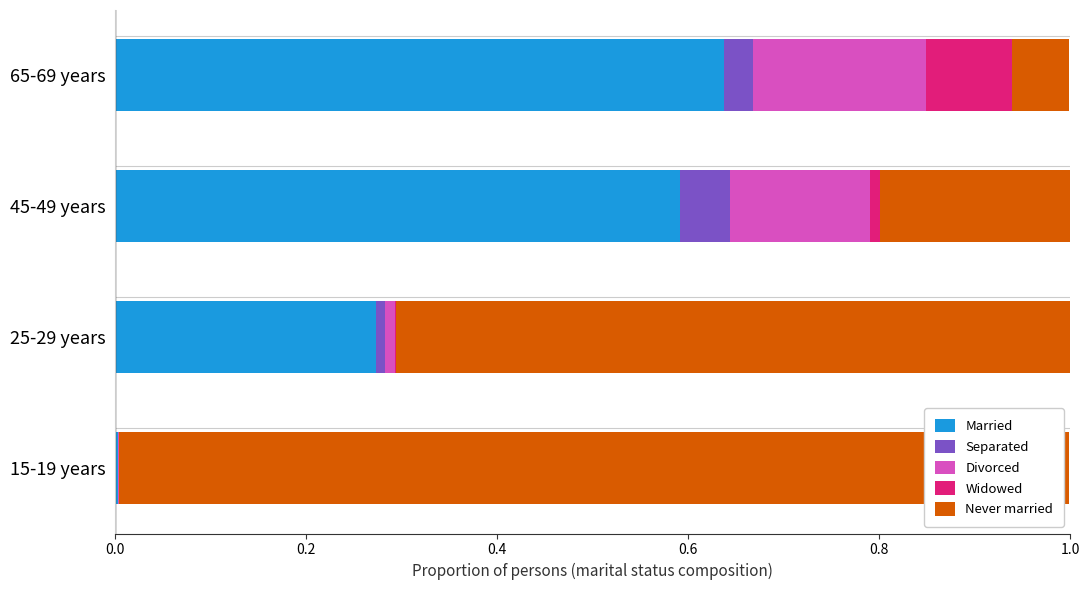

Is it true that Married equals 0.4 at 25-29 years?

False